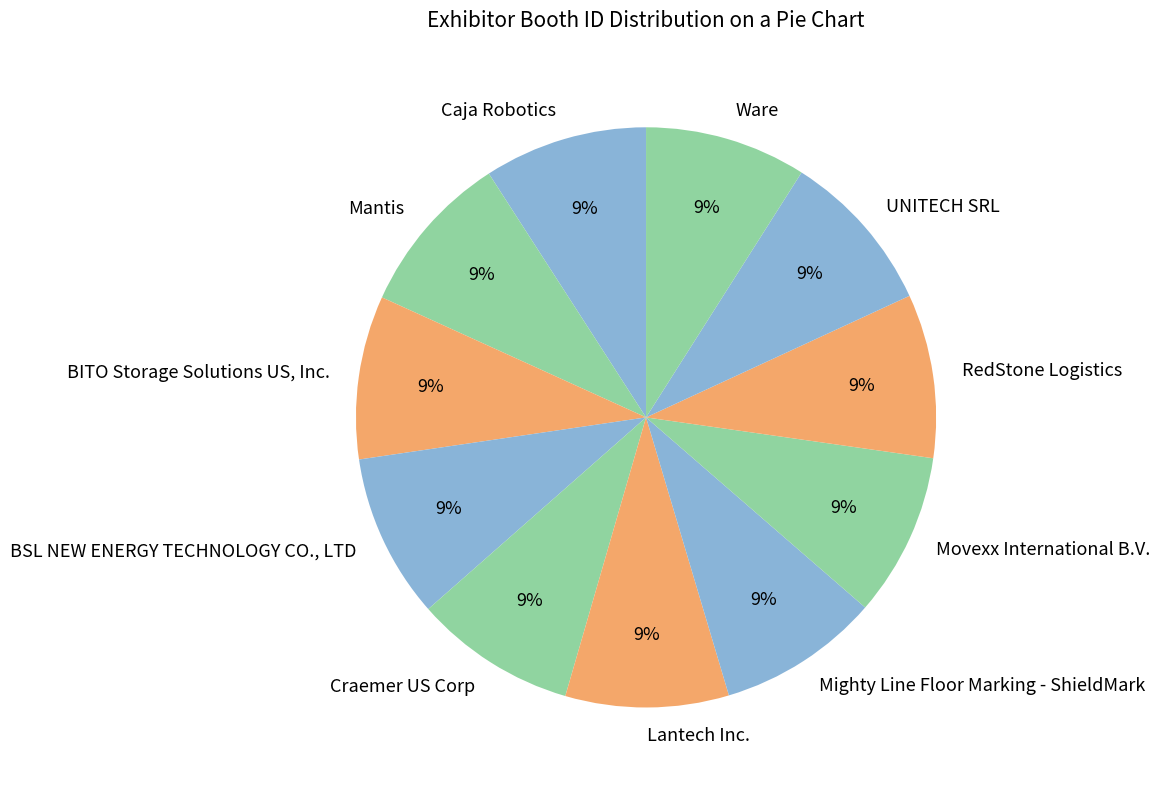

Is Mantis the majority of the pie?

No